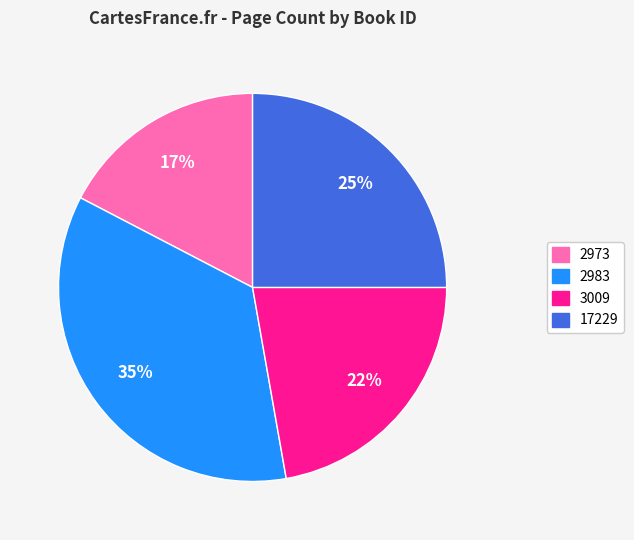

Is it true that 3009 is 9% of the pie?

False